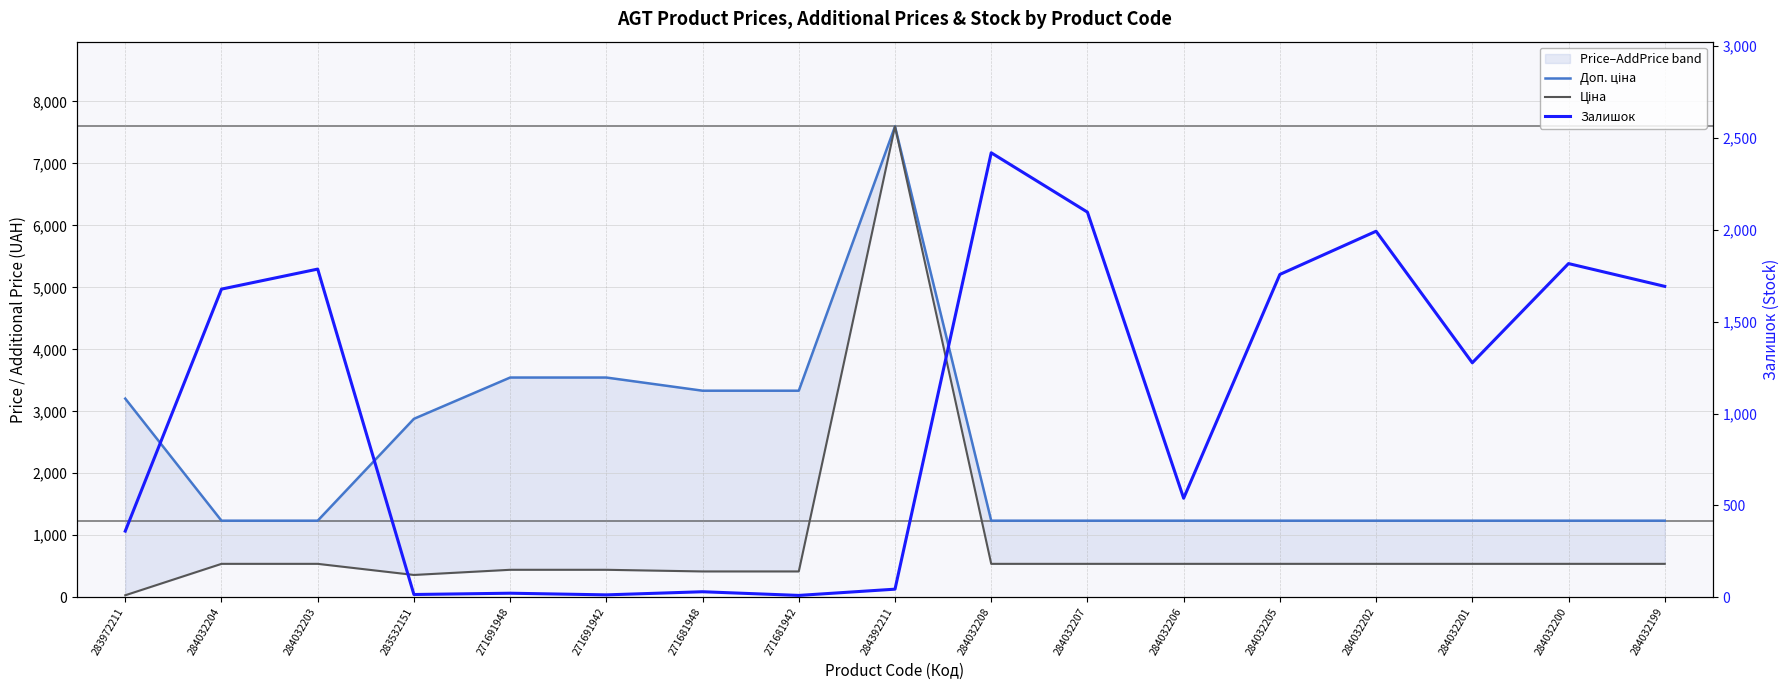

How many values in the Залишок series exceed 1276?

8